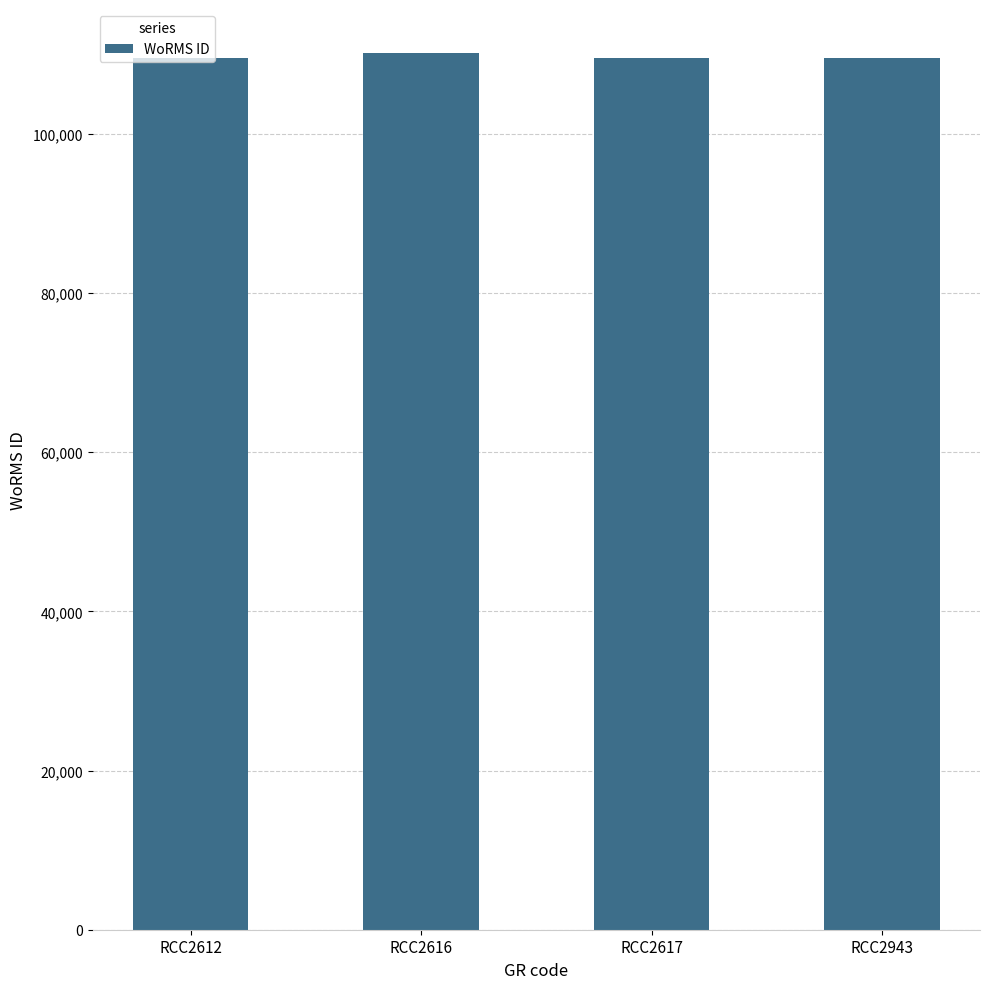

The chart shows a value of 110153 at RCC2616. True or false?

True